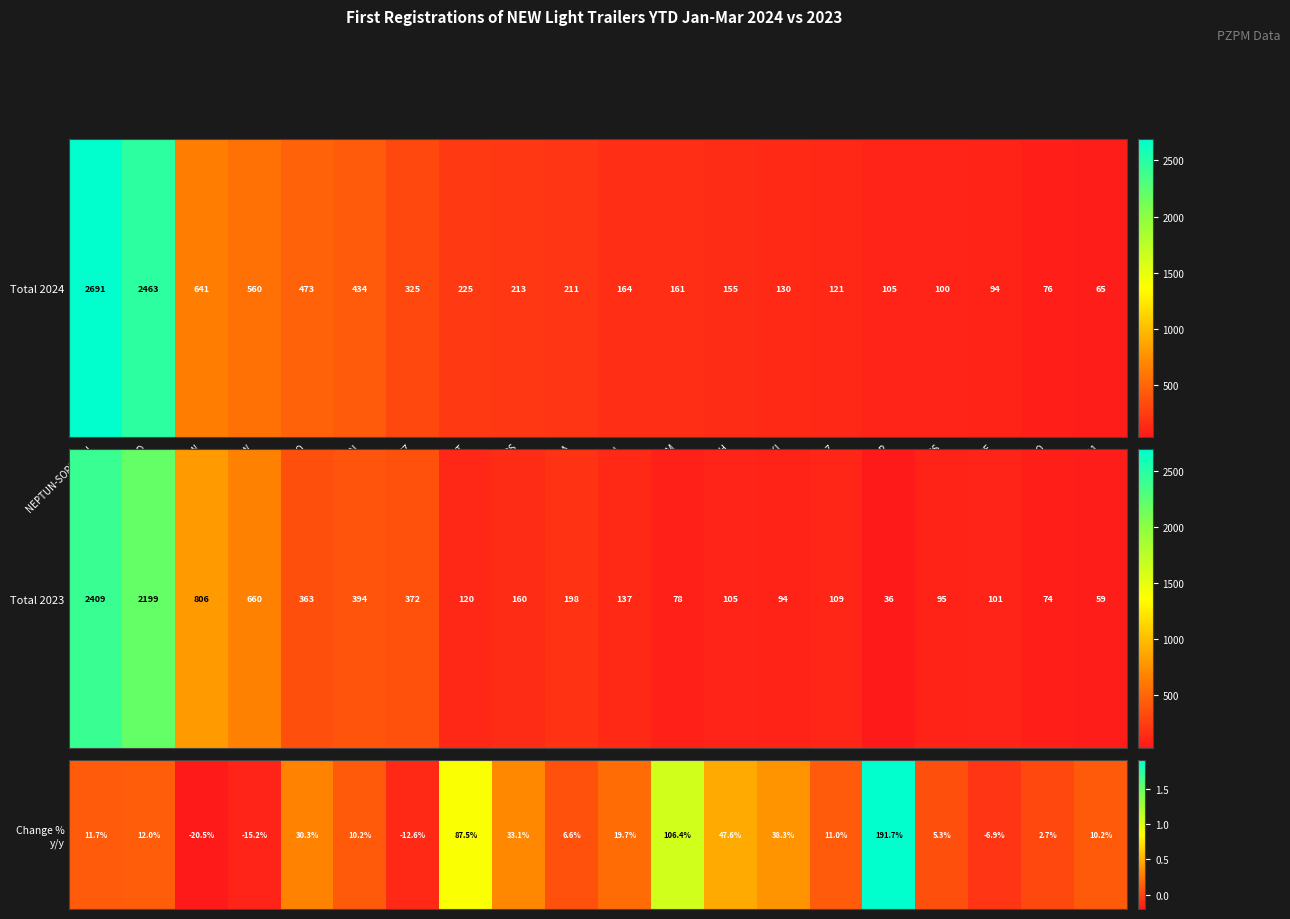

What value does the data have at RYDWAN?

0.1